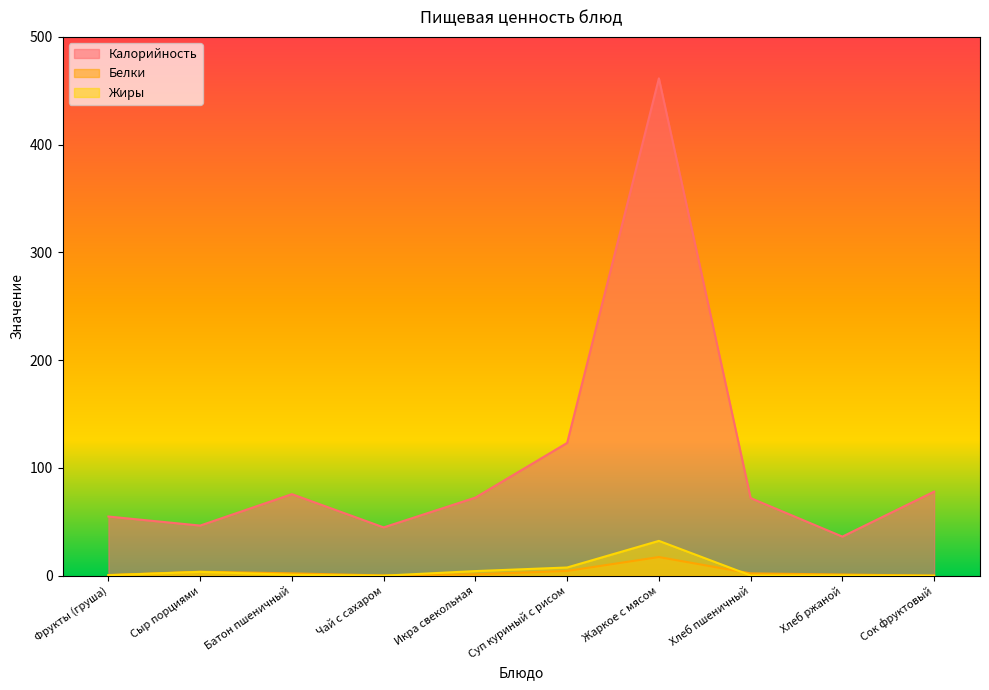

The Жиры series shows 3.5 at Сыр порциями. True or false?

True